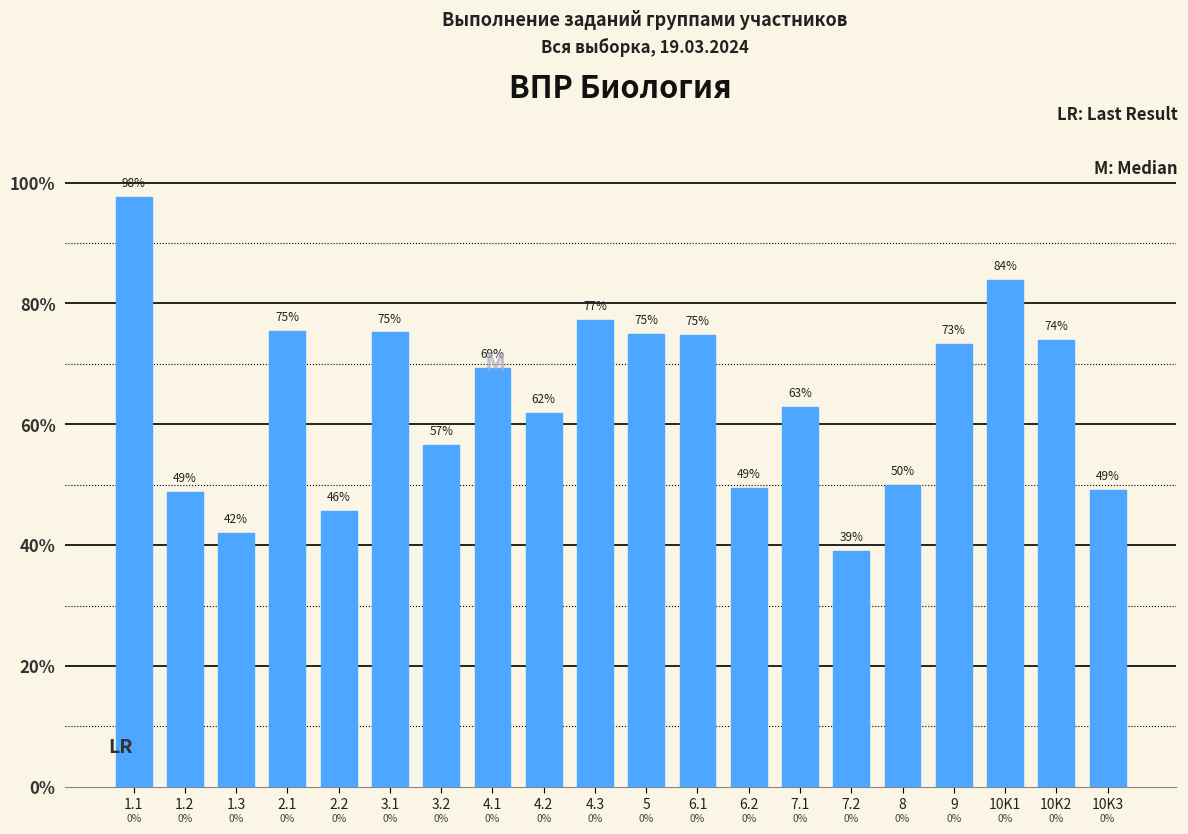

How many bars are there in total?

20